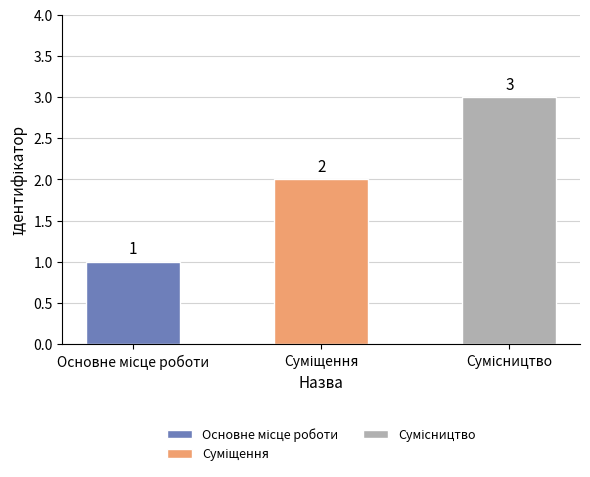

List the labels in order of value, largest first.

Сумісництво, Суміщення, Основне місце роботи